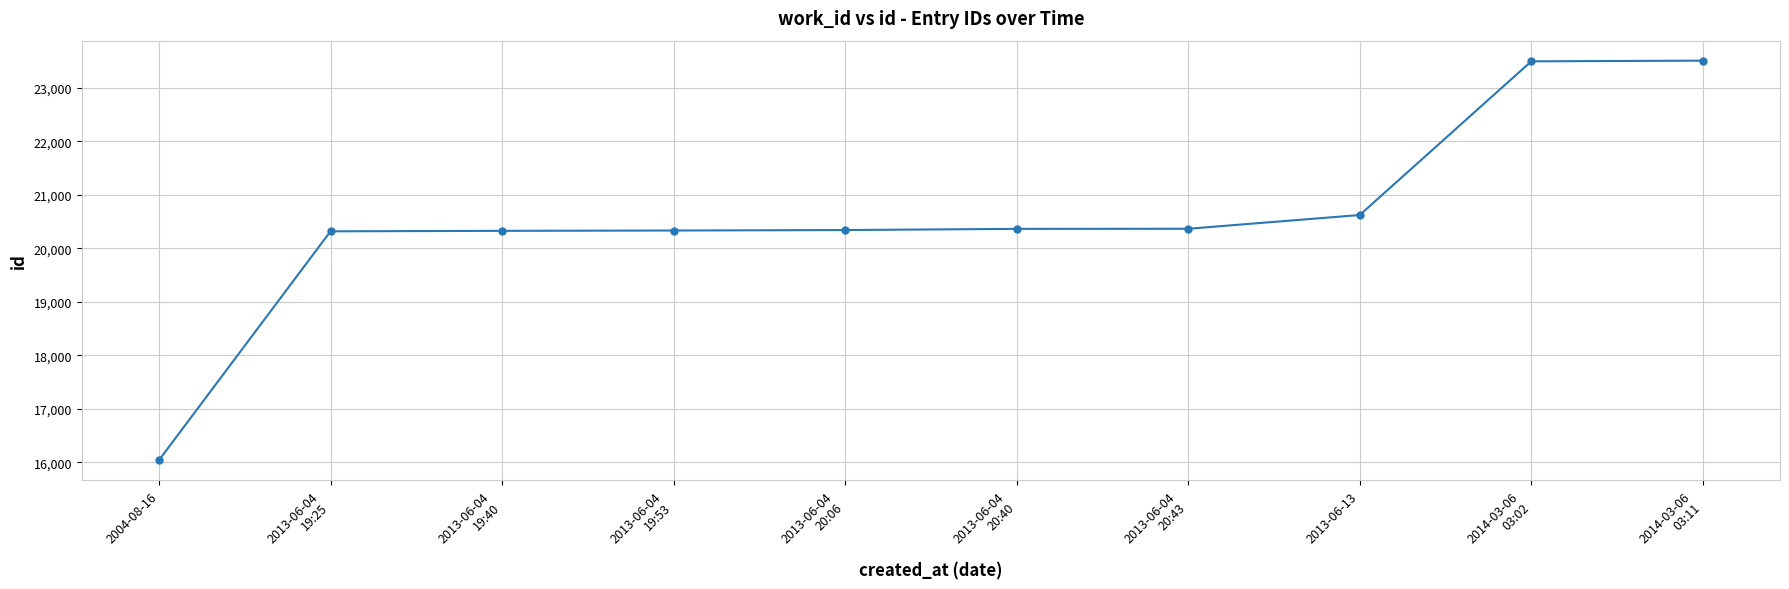

What position from the right is 2013-06-04
19:25?

9